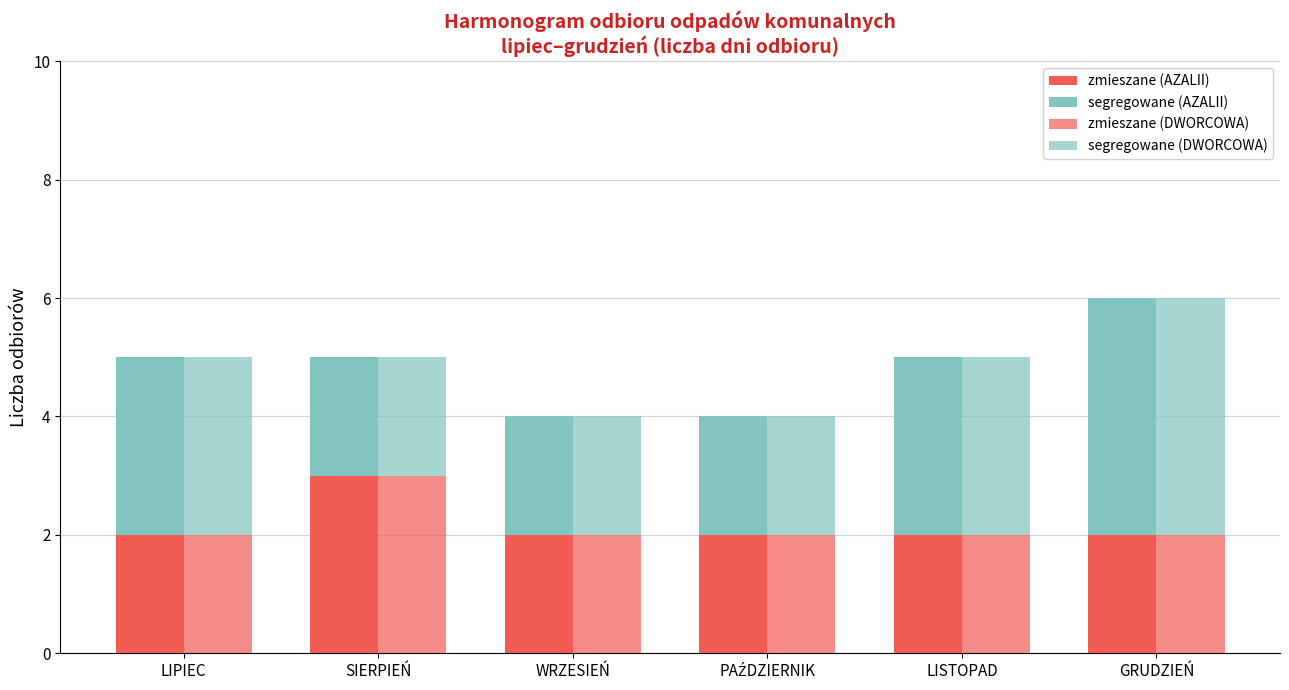

At which category is the sum across all series the highest?

GRUDZIEŃ